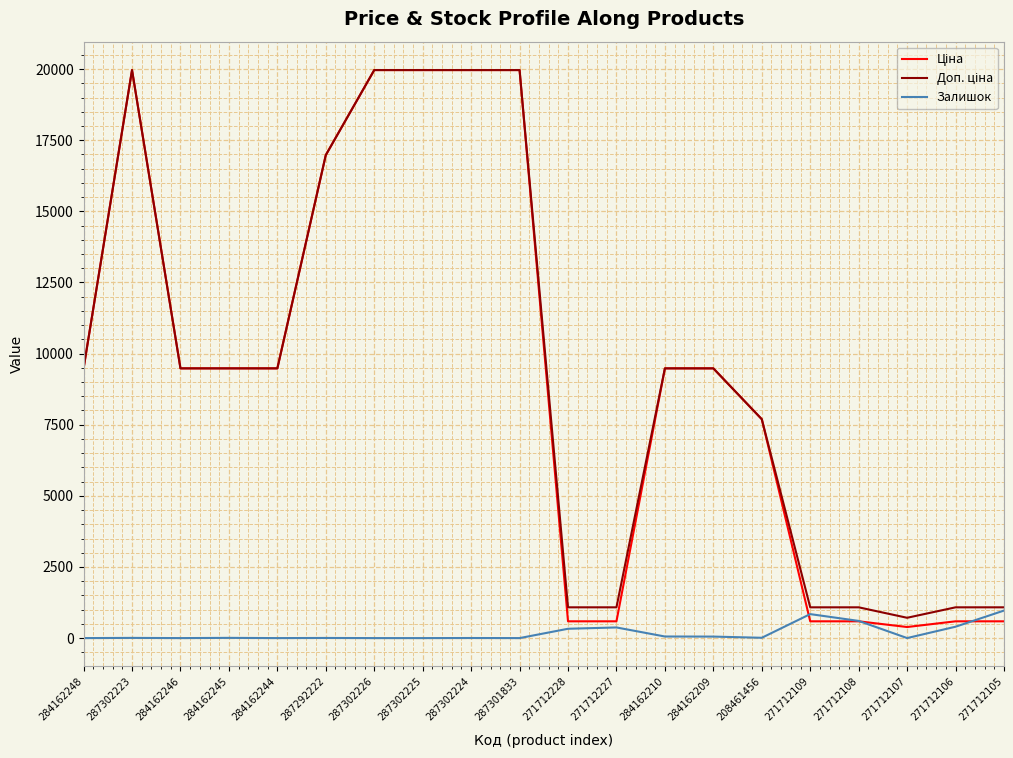

What is the difference between the highest and lowest values at 271712109?

491.7